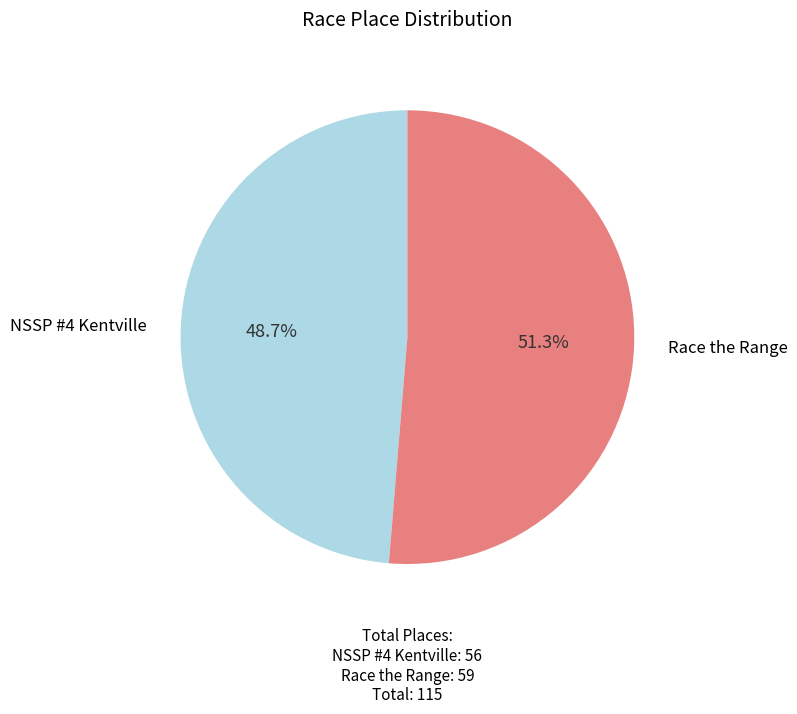

What is the smallest slice in the pie chart?

NSSP #4 Kentville